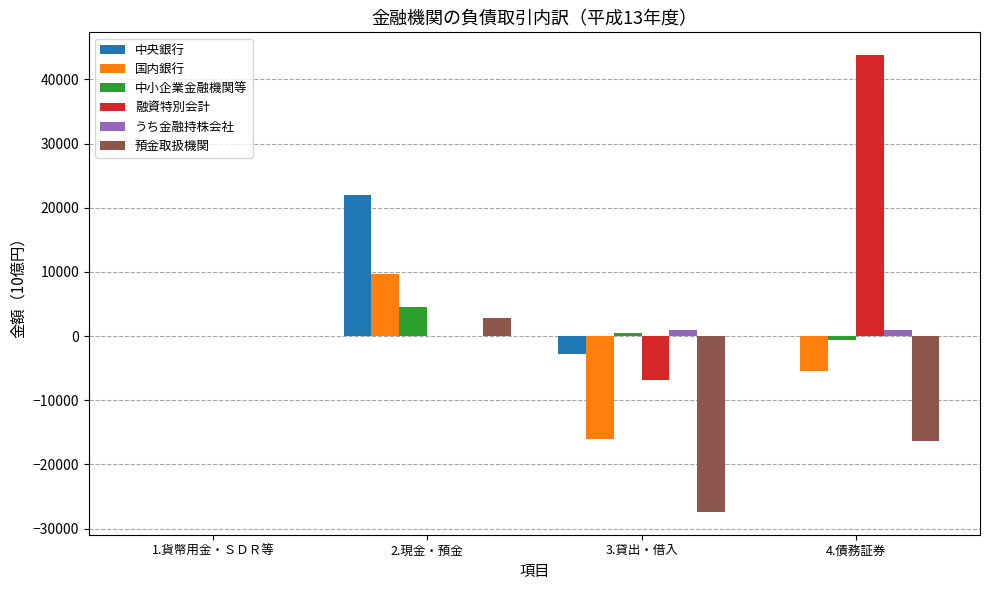

True or false: 預金取扱機関 has a value of 19671.4 at 1.貨幣用金・ＳＤＲ等.

False